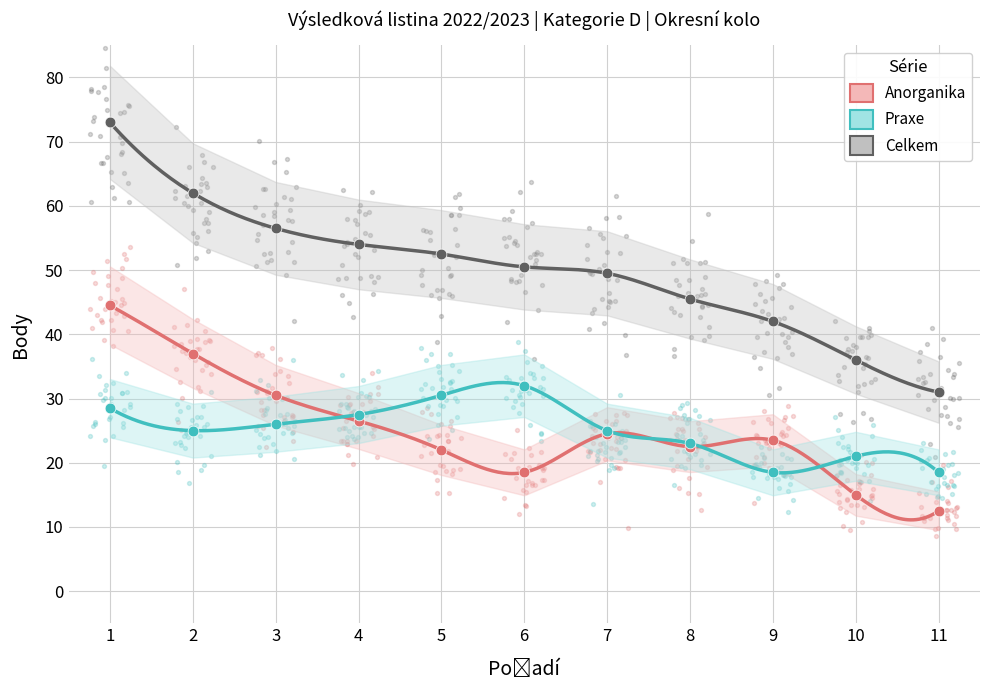

Which series has the largest total across all categories?

Celkem